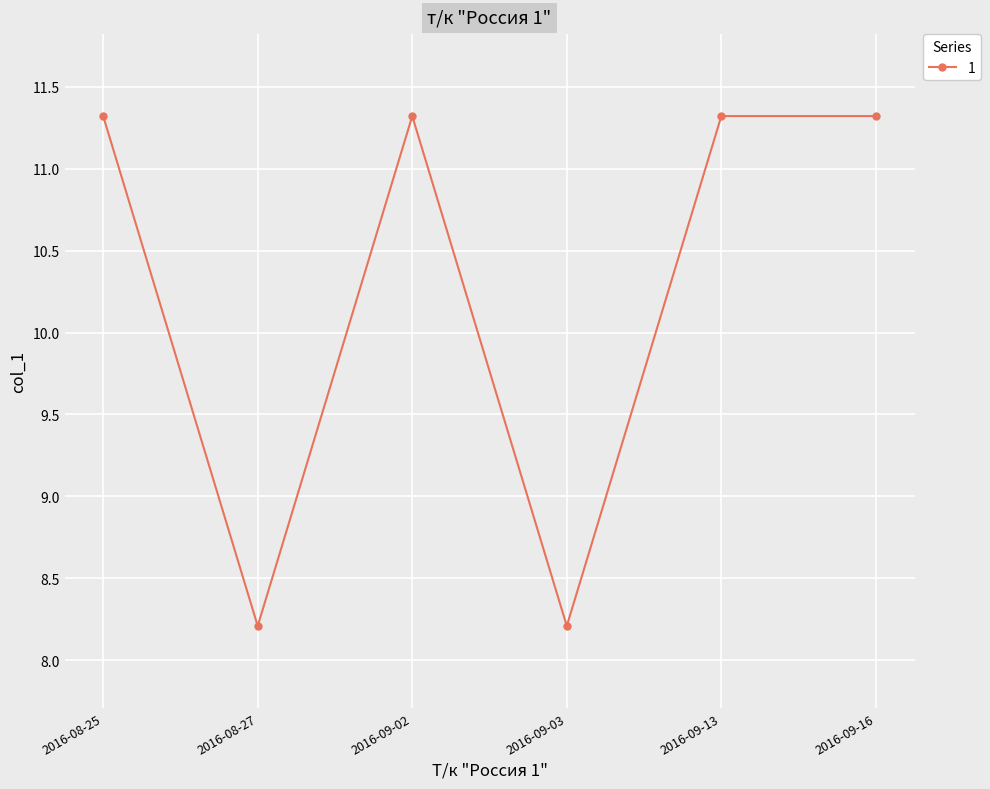

True or false: there are more than 2 points higher than both neighbors.

False